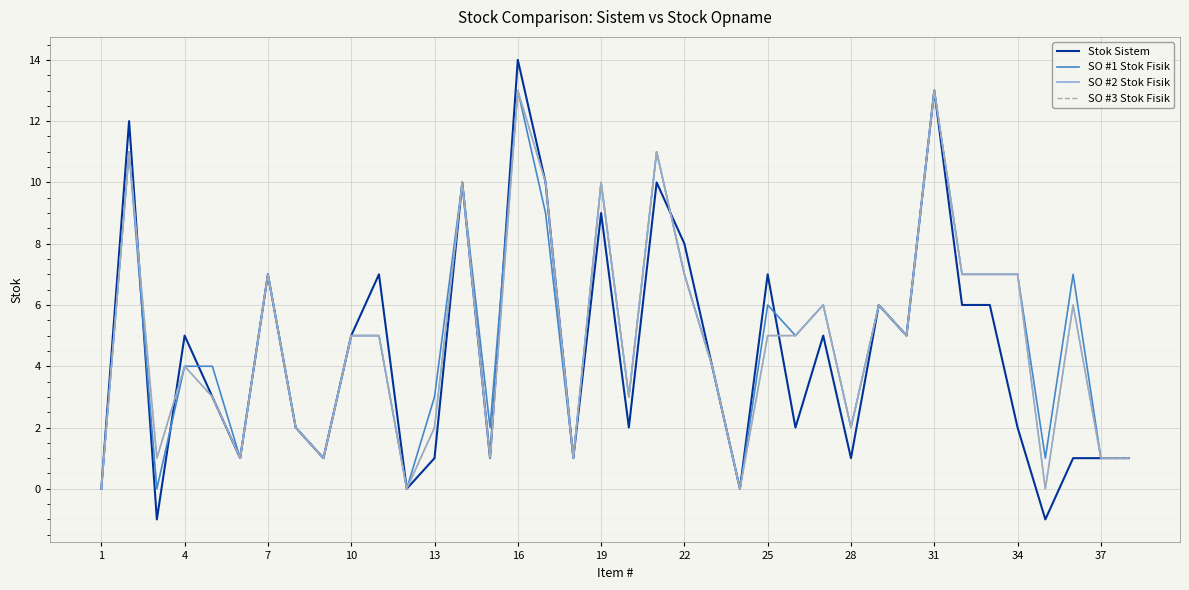

Is this an area chart (filled region under the line)?

No